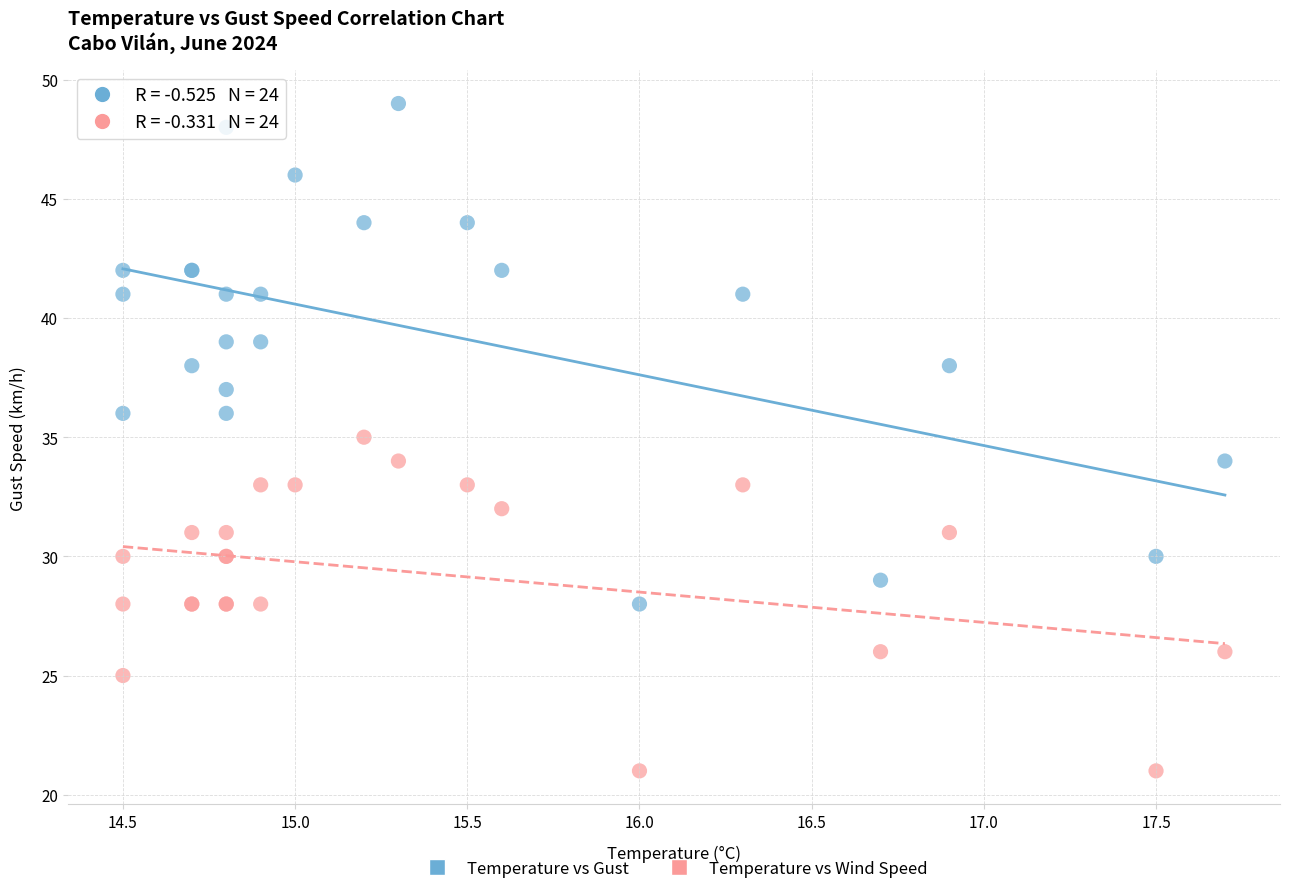

Which series reaches the maximum Y coordinate?

Temperature vs Gust